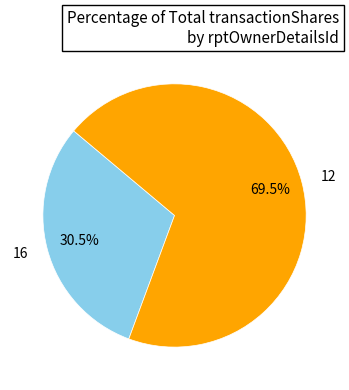

Approximately how many times larger is the value at 12 compared to 16?

2.3